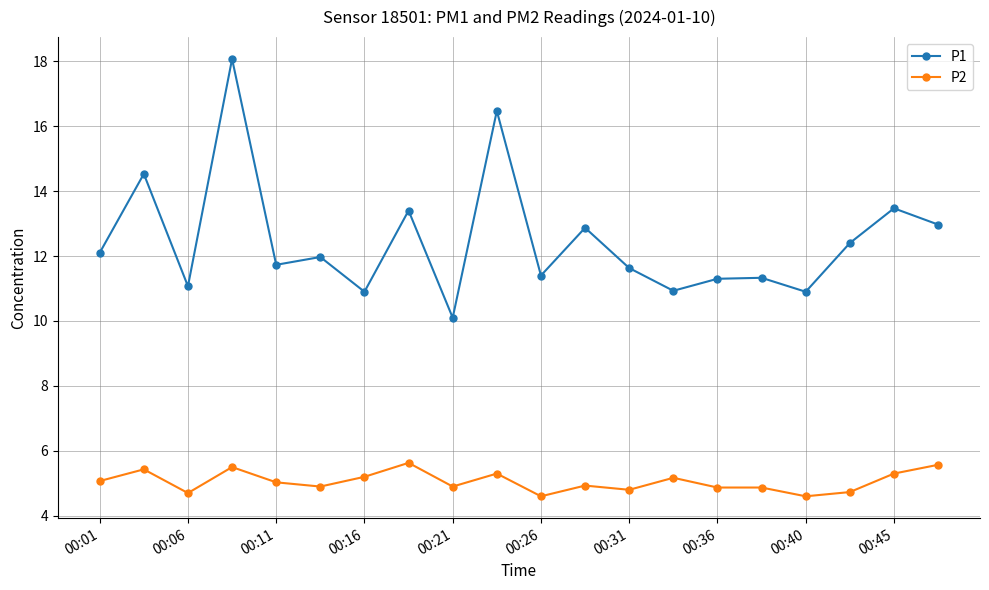

How many values in the P1 series are below 11?

4